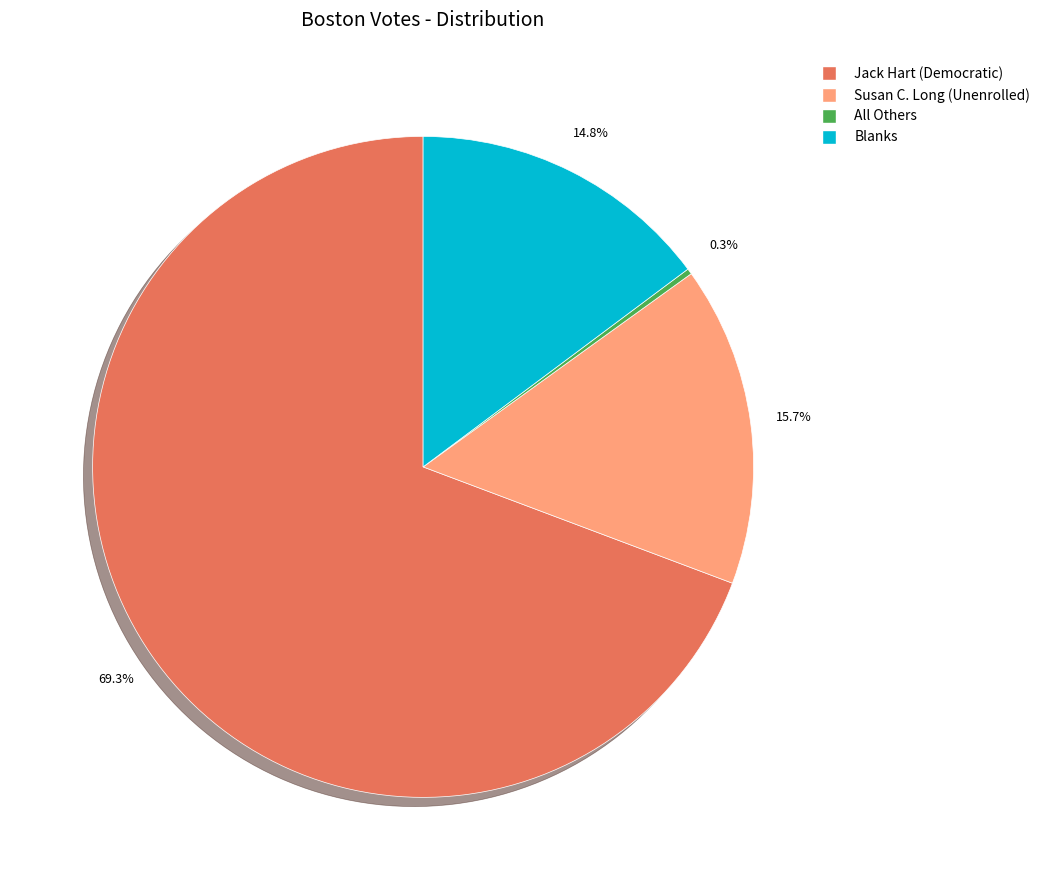

Which slice is the largest?

Jack Hart (Democratic)